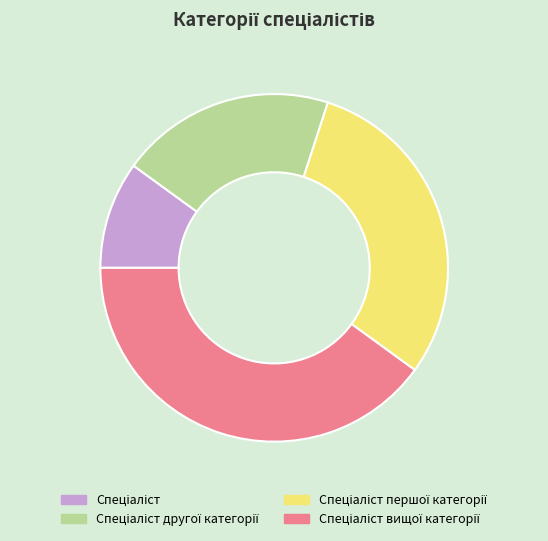

Is there any slice that represents more than half of the pie?

No